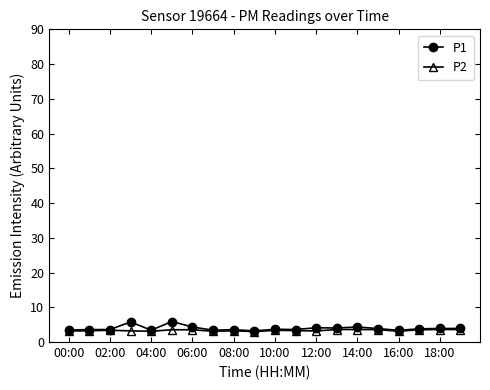

Which series has the largest range (max minus min)?

P1